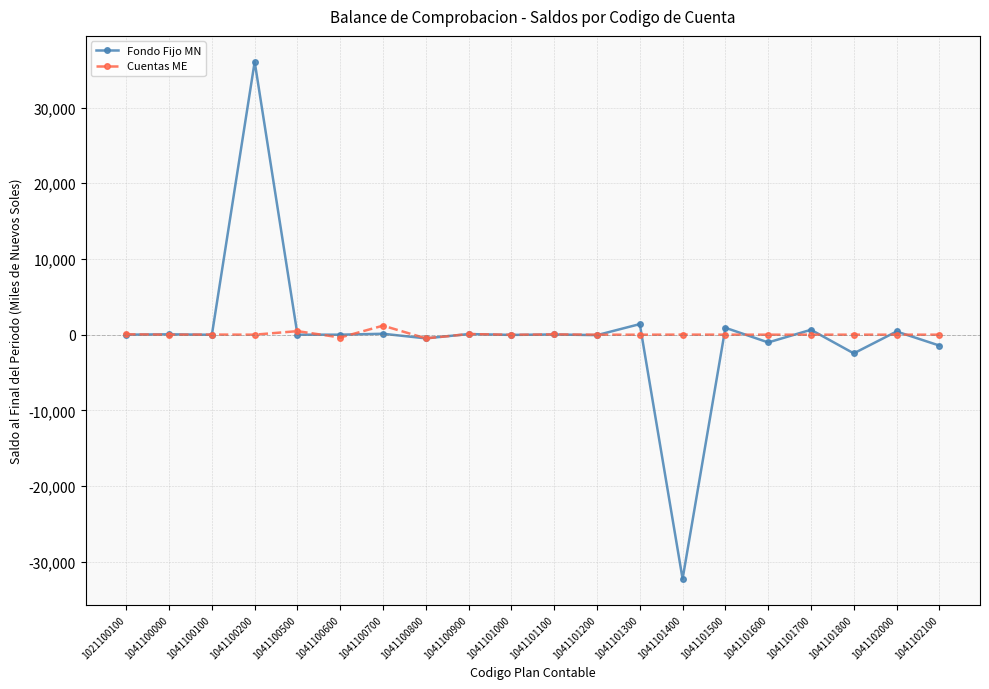

List the series in order of their peak value, highest first.

Fondo Fijo MN, Cuentas ME